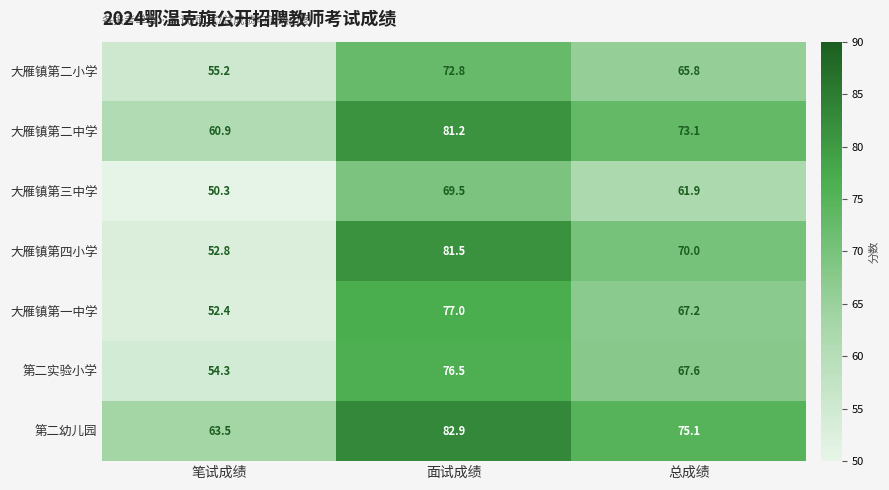

At which label does 大雁镇第二中学 first exceed 73?

面试成绩